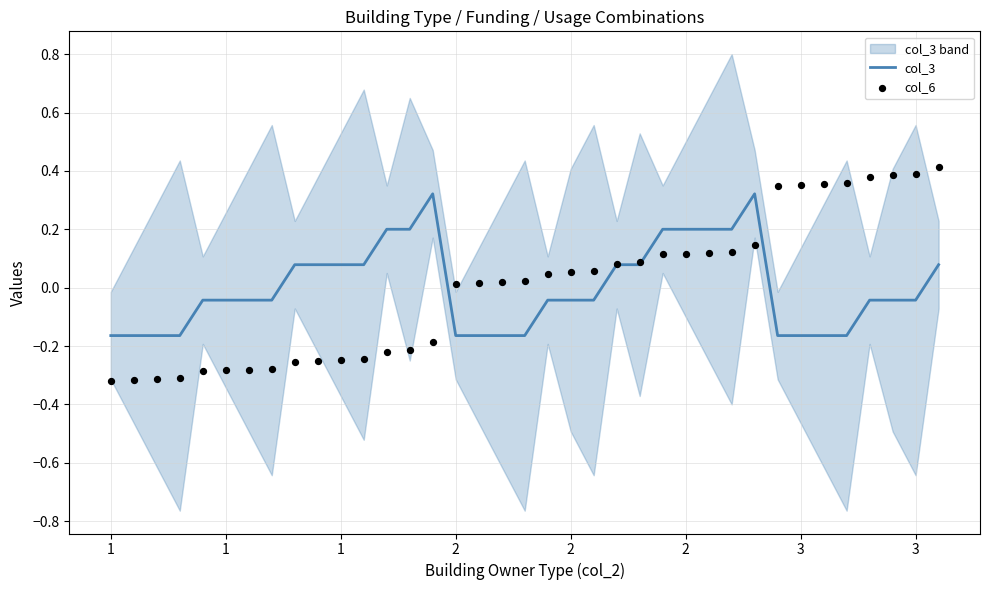

Which series contains the highest Y value?

col_6